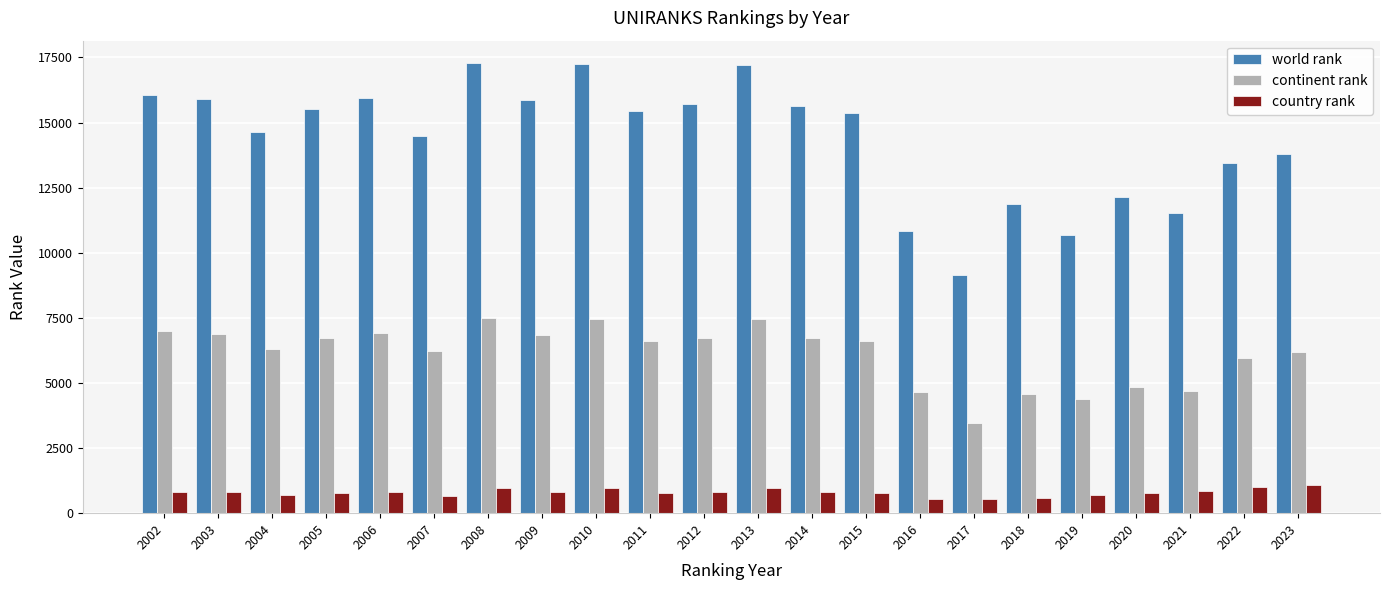

What is the maximum value shown in the chart?

17279